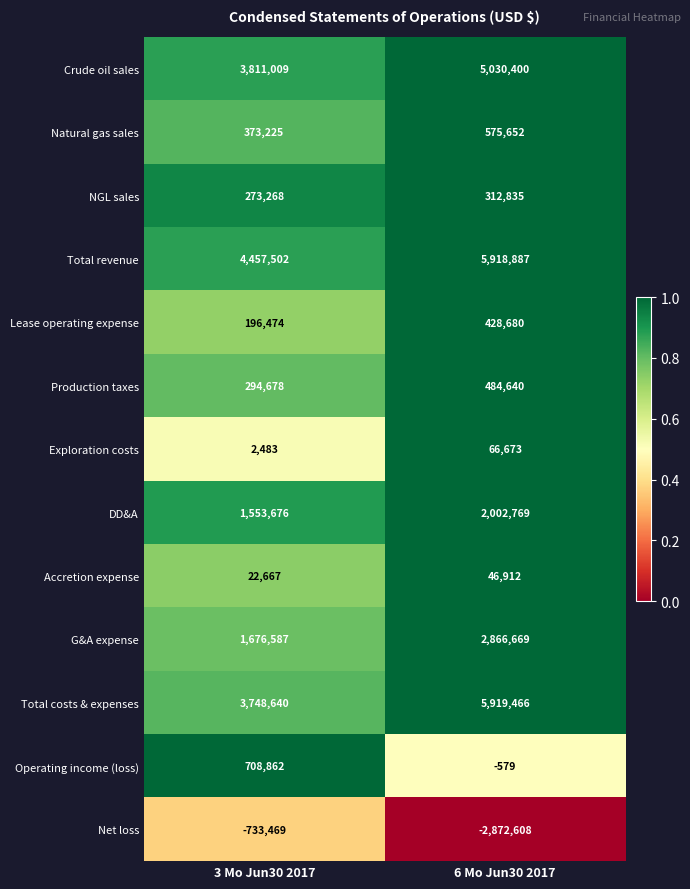

What is the maximum value shown in the chart?

5919466